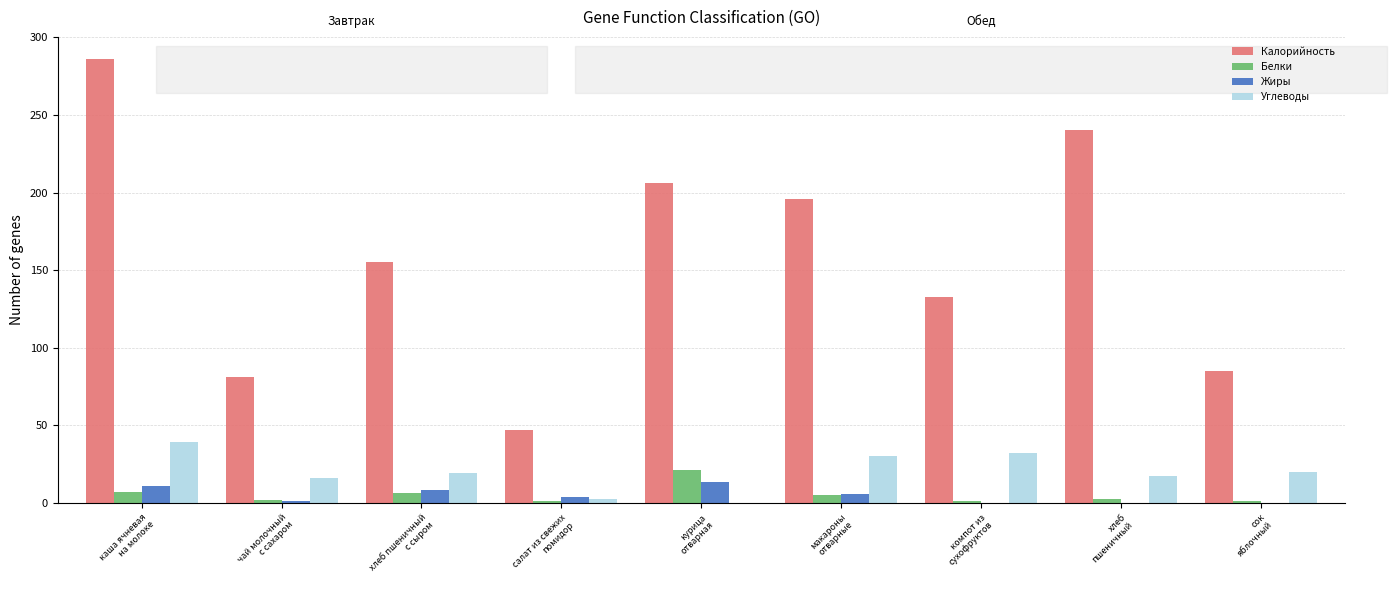

Which series changed the most between курица
отварная and компот из
сухофруктов?

Калорийность